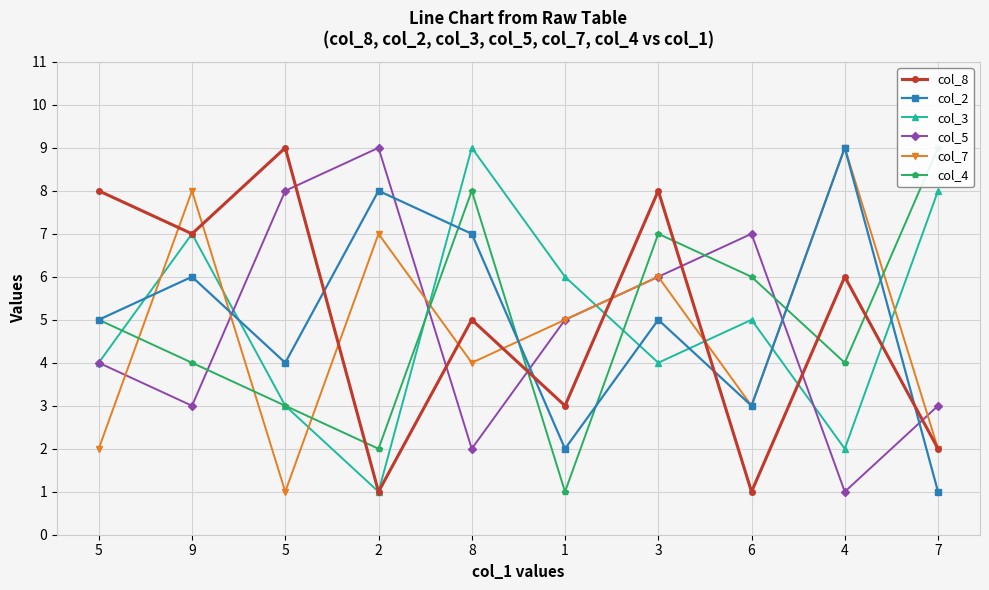

Reading right to left, extract all data points from this chart.

col_8: 2	6	1	8	3	5	1	9	7	8
col_2: 1	9	3	5	2	7	8	4	6	5
col_3: 8	2	5	4	6	9	1	3	7	4
col_5: 3	1	7	6	5	2	9	8	3	4
col_7: 2	9	3	6	5	4	7	1	8	2
col_4: 9	4	6	7	1	8	2	3	4	5